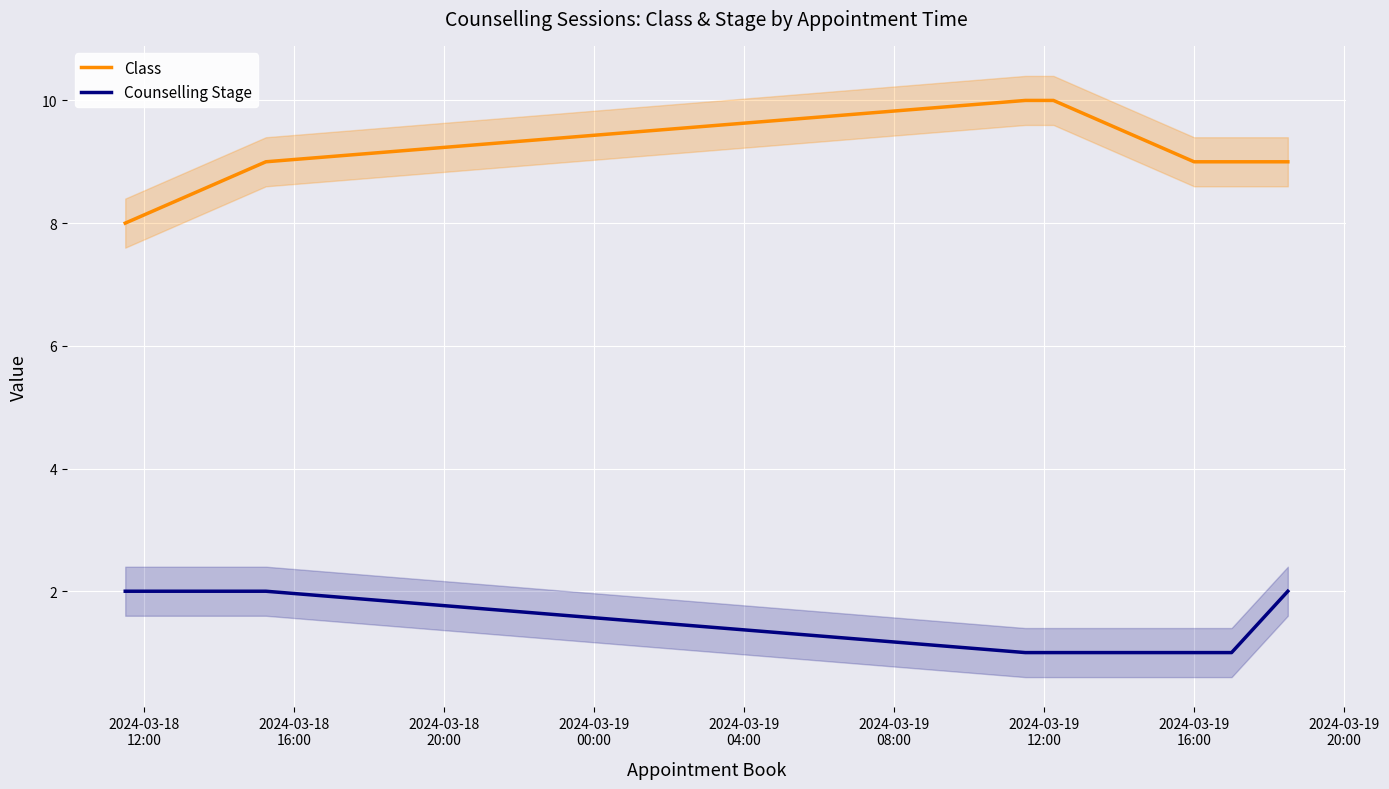

Which series has the widest spread of values?

Class